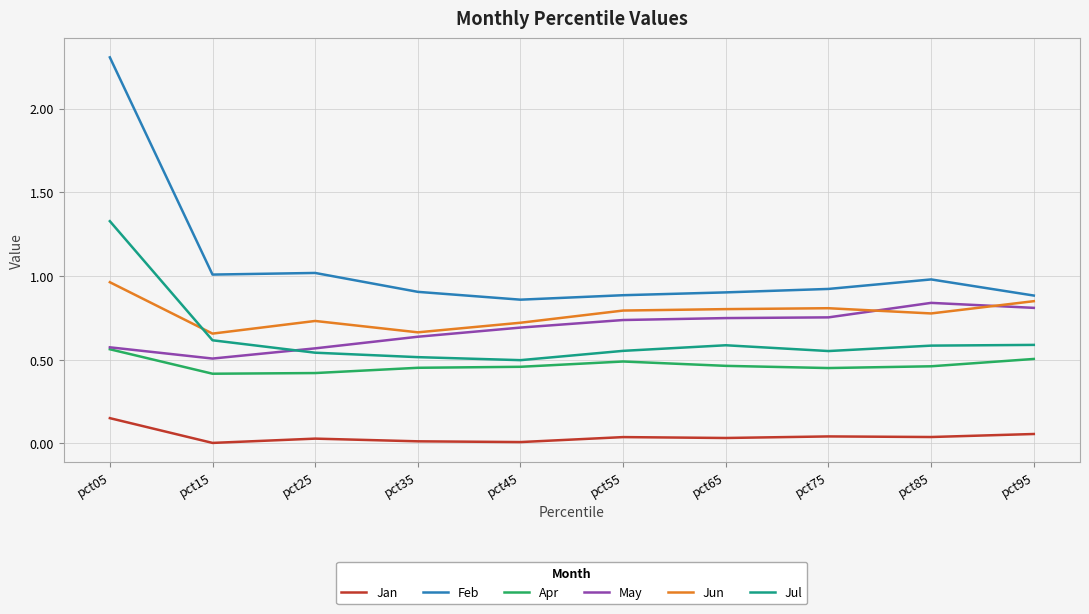

Which series has the largest total across all categories?

Feb